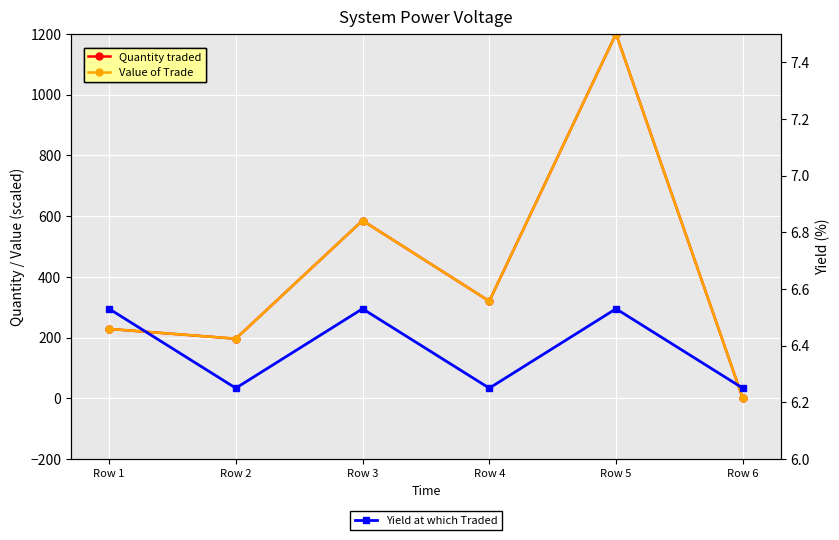

Is it true that Quantity traded equals 319.7 at Row 4?

True